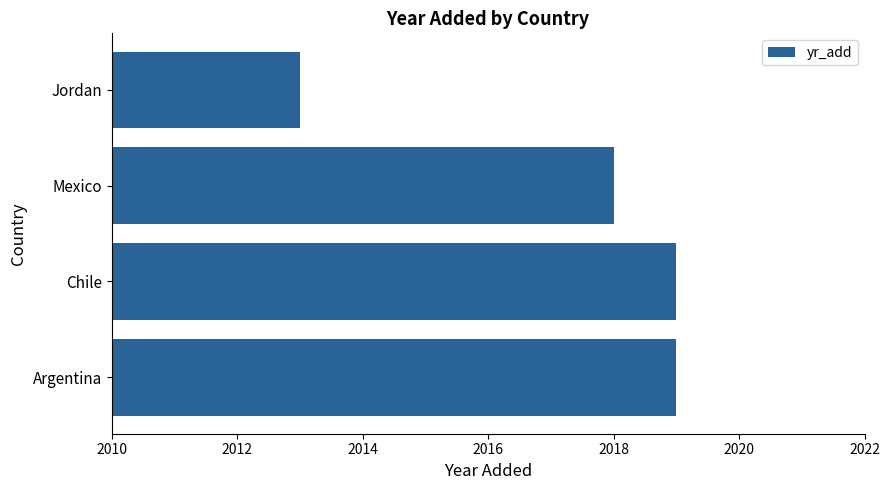

Between Jordan and Chile, which is larger?

Chile